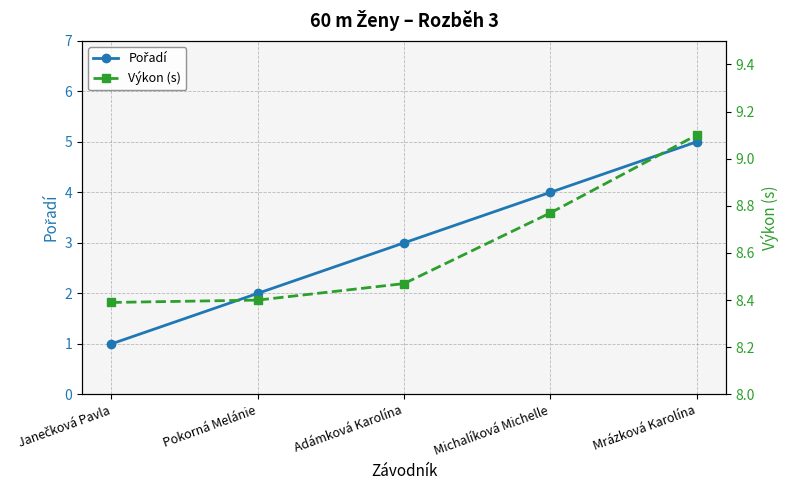

What is the approximate value of Výkon (s) at Mrázková Karolína?

9.1